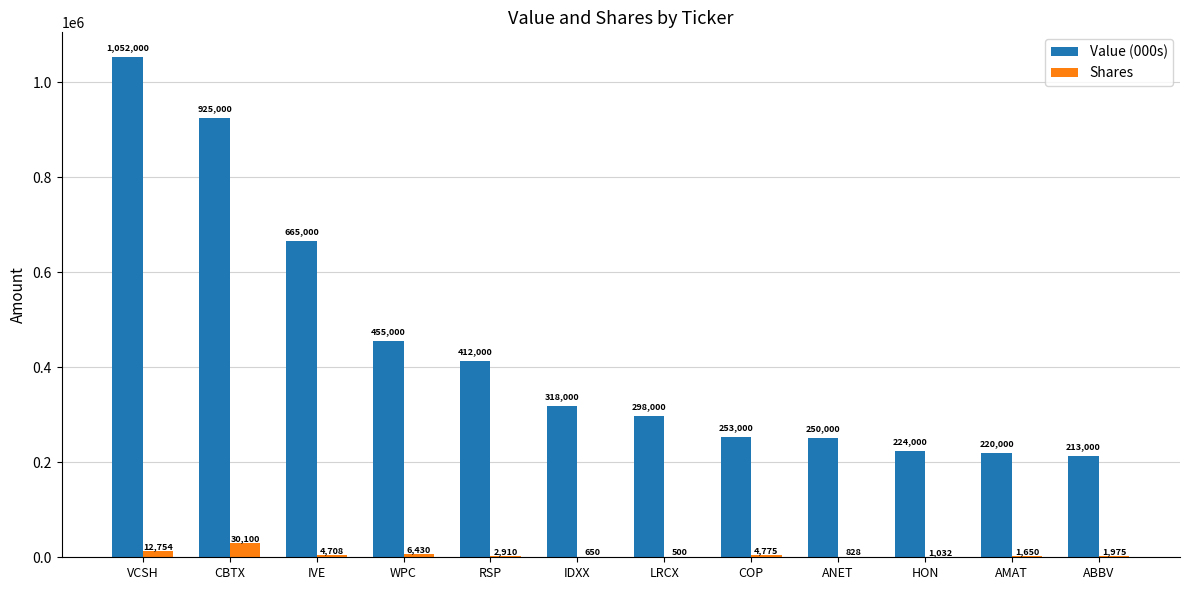

The value of Shares at CBTX is 30100. True or false?

True